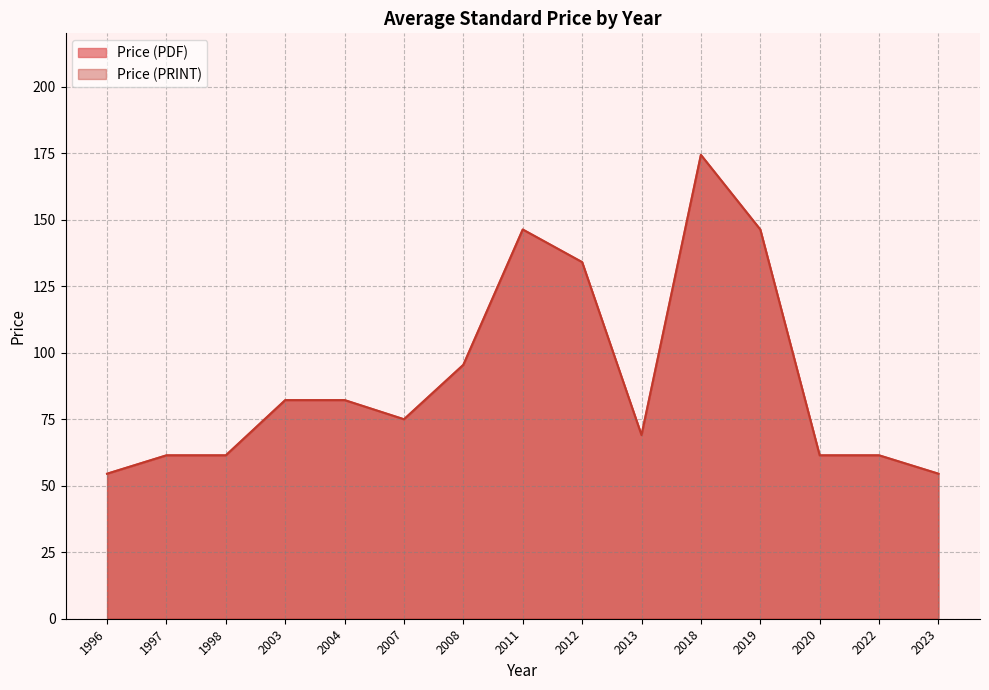

Rank the categories by Price (PRINT) value from highest to lowest.

2018, 2011, 2019, 2012, 2008, 2003, 2004, 2007, 2013, 1997, 1998, 2020, 2022, 1996, 2023